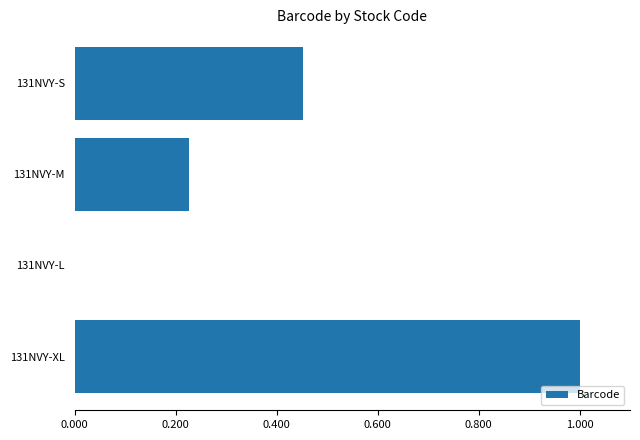

Count the number of values greater than 0.

3